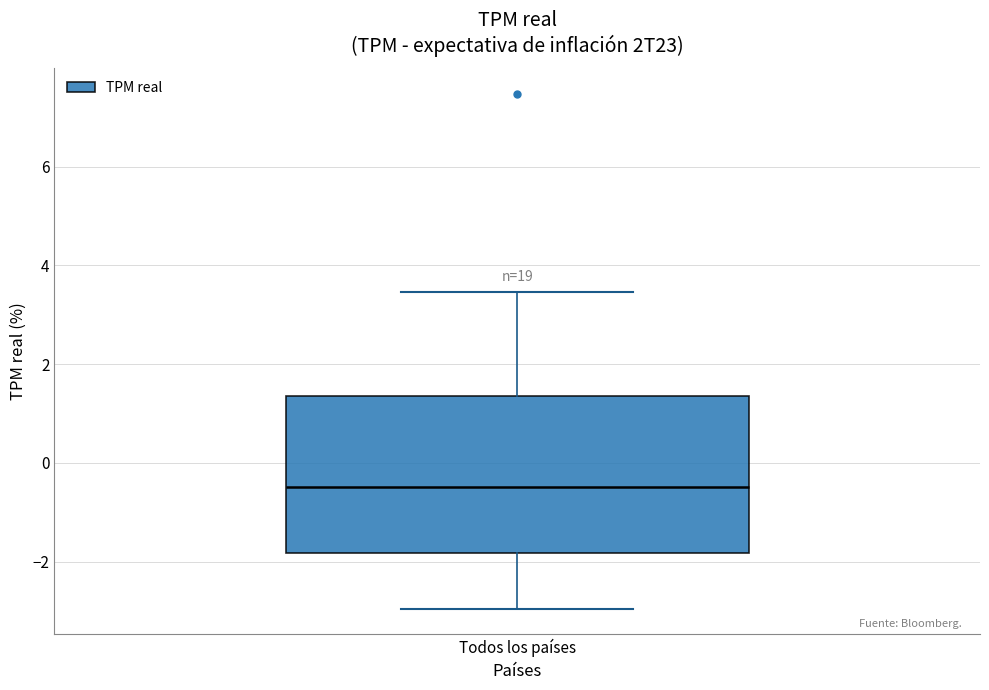

Where is the upper edge of the box for Todos los países on the y-axis? The values are not printed on the chart, so give them approximately, as read against the axis.

1.4